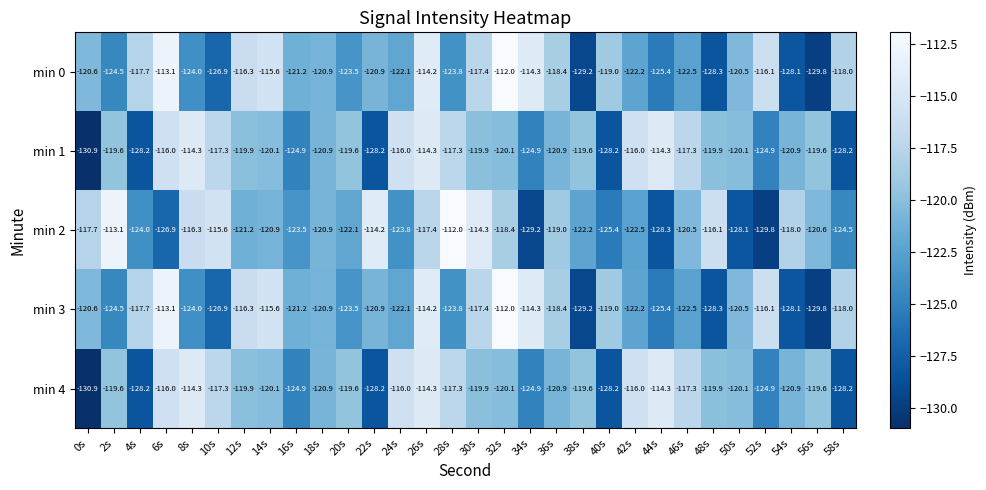

What is the total value across all series at 20s?

-608.3